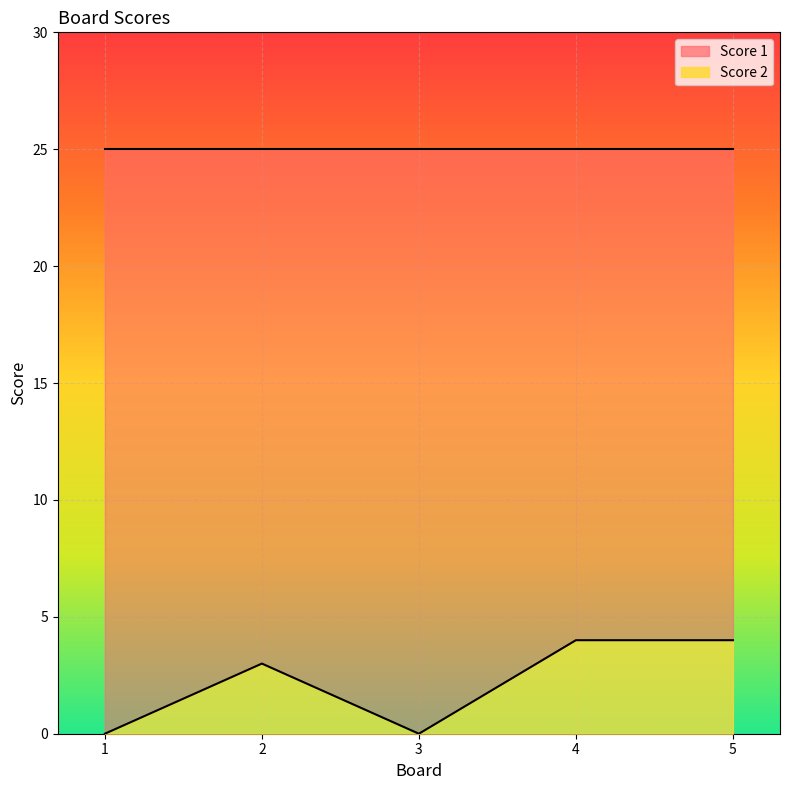

List the labels in order of value, largest first.

4, 5, 2, 1, 3